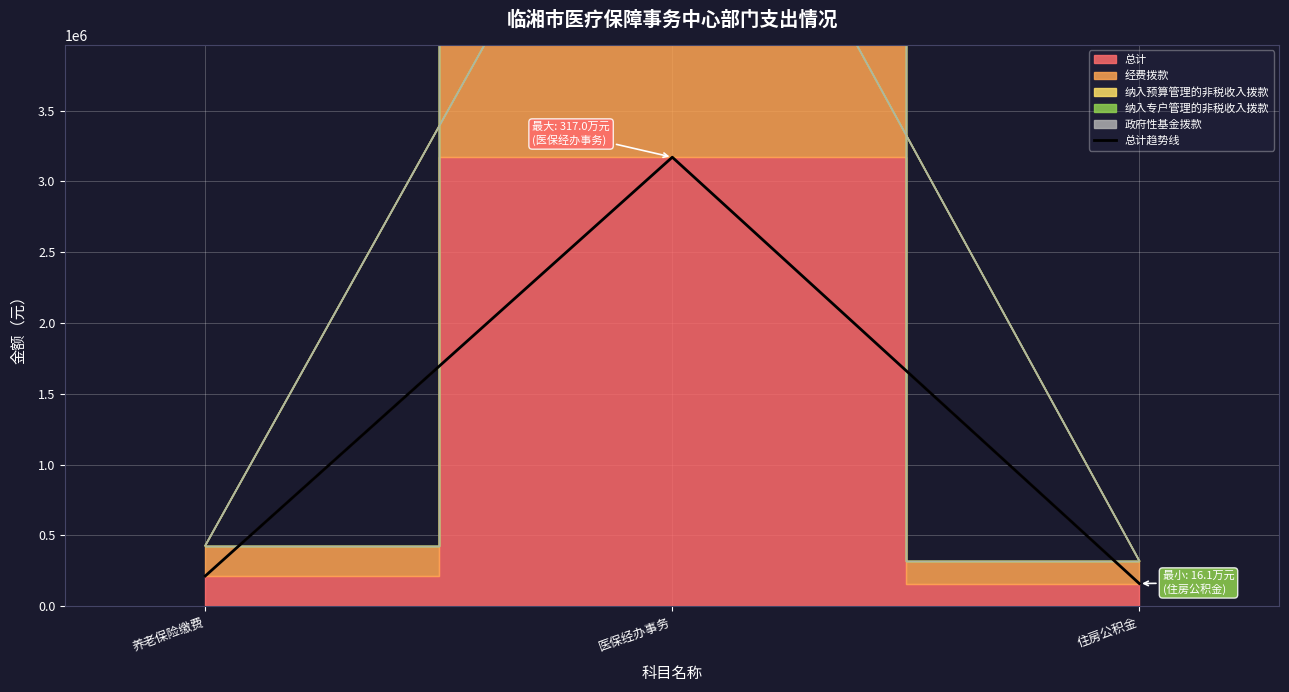

What is the difference between the second highest and minimum values?

53599.9